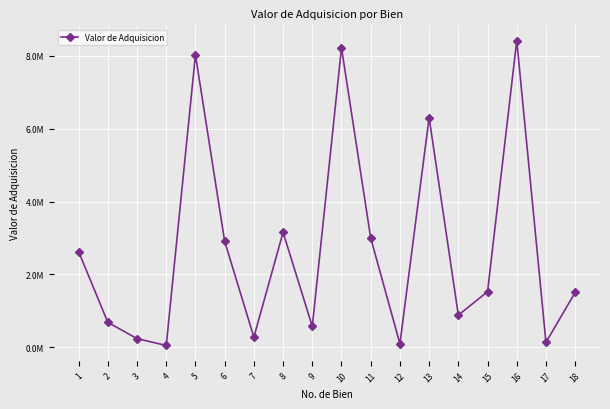

Is it true that the value at 3 is 396498.6?

False